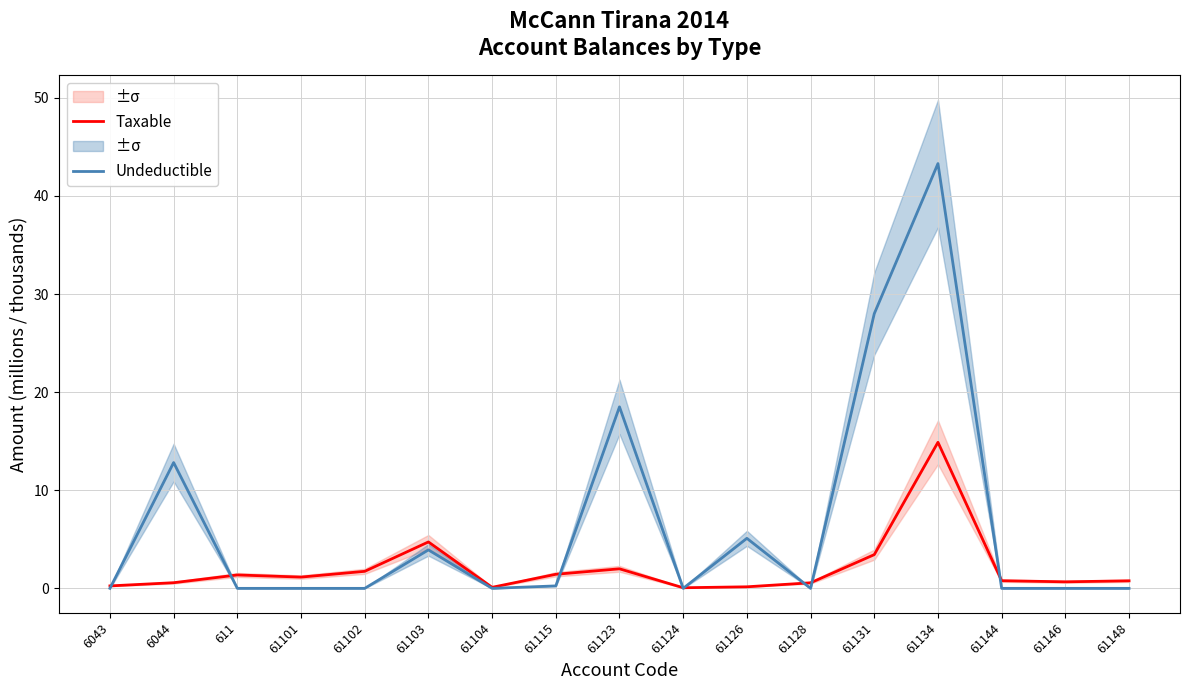

Which series changed the most between 6044 and 61124?

Undeductible